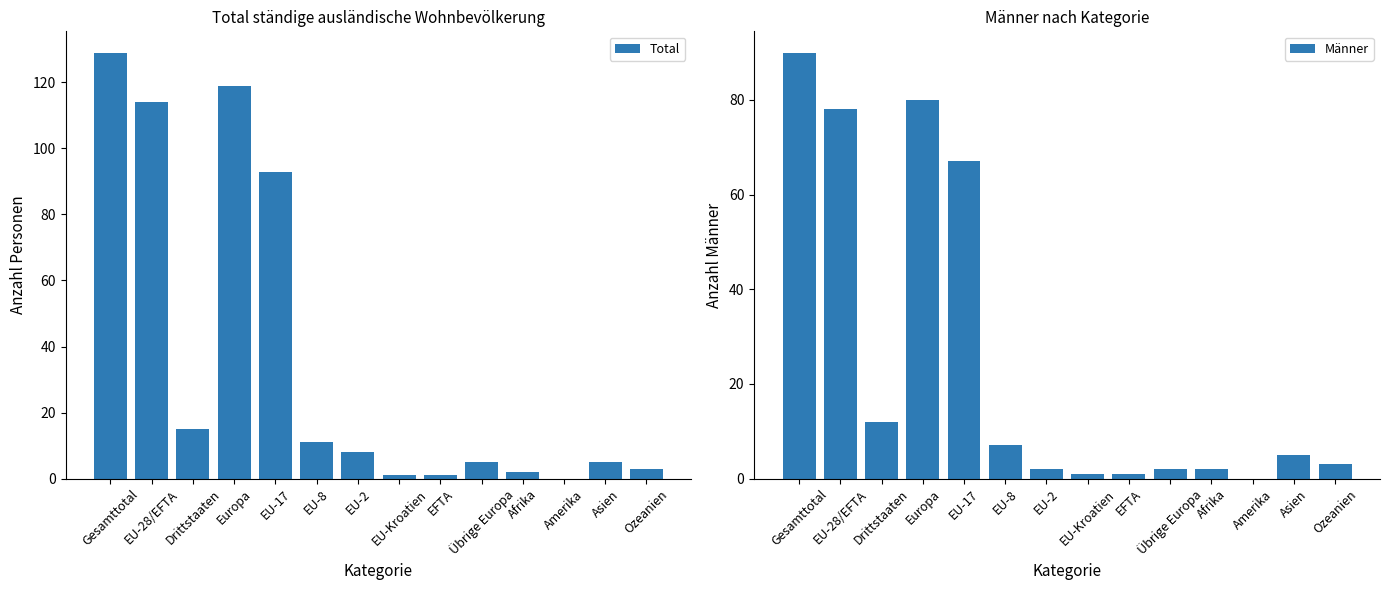

Which label corresponds to the largest value in the chart?

Gesamttotal